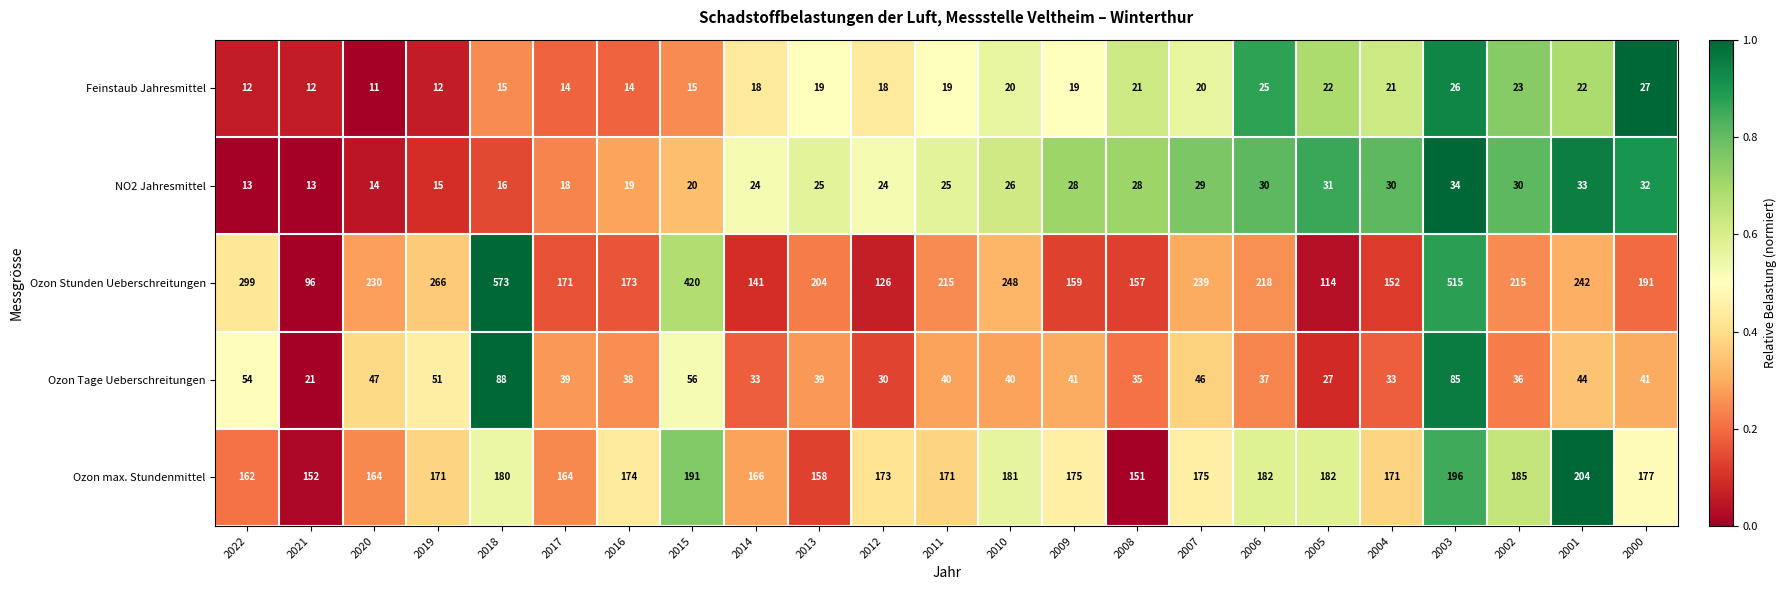

What is the greatest value displayed?

573